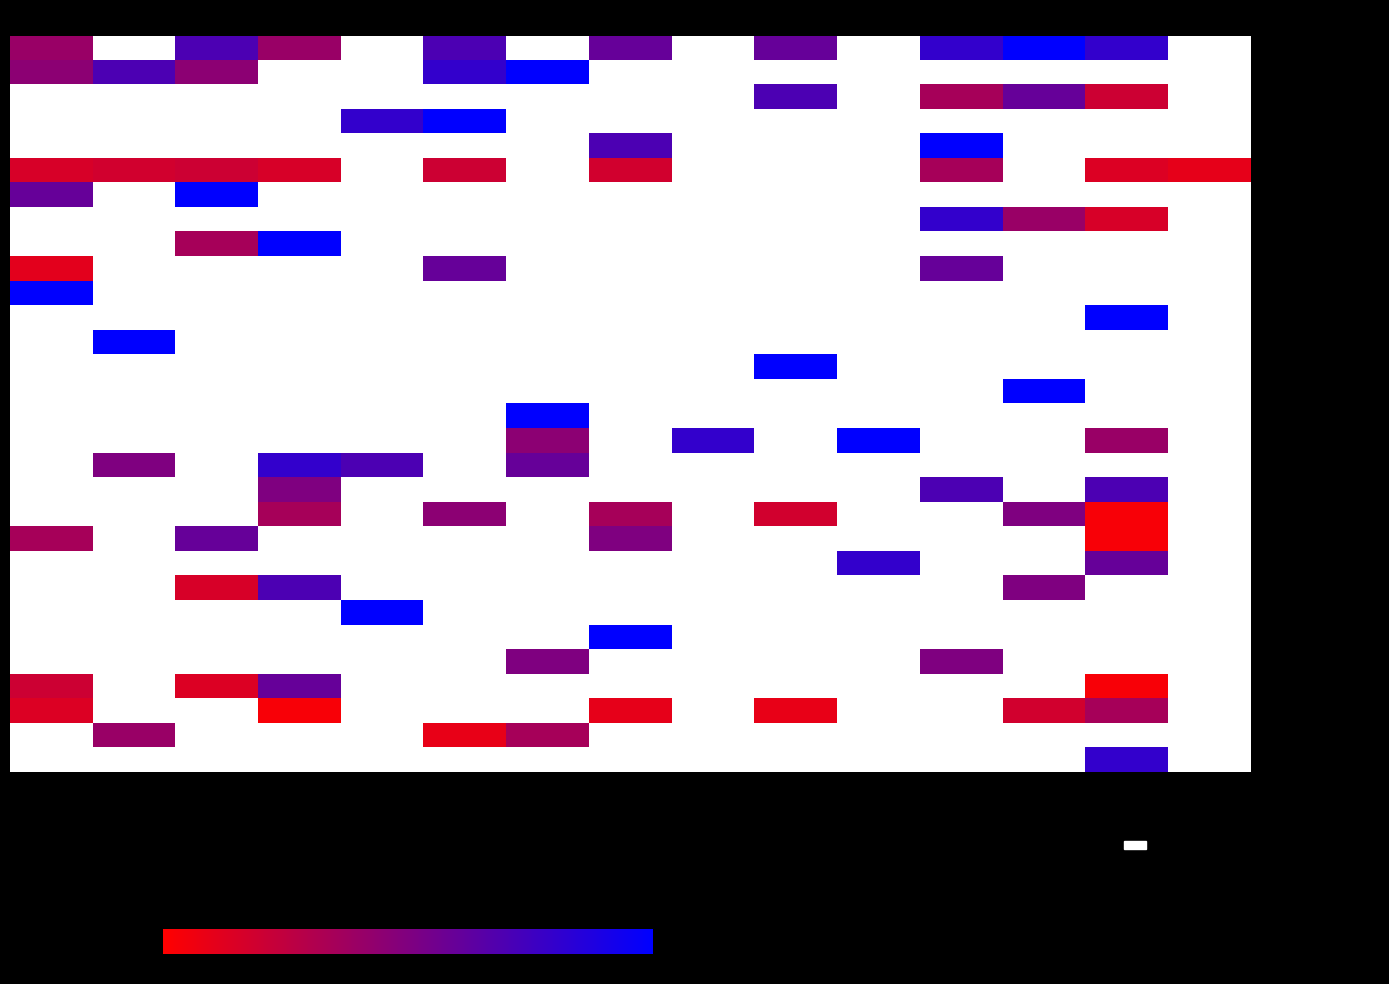

At Ev13, list the series in order from smallest to largest.

Basket-obchod.cz, PRIEVIDZA MEFERESu&a, Novomoskovsk, Ecos Romari, Na Kukajdu, Zajebiště, Coco Jambo, Facetime, CR U23, Bricks, Ghetto Family, COP NOKIAN-SPB, Olimp, Japan Men A, Extrémní Napalm, Nechte si chlapi!, Letný vánok, Energy team, MACH1NES, Prague Raptors C, Sokolíci, Energy Team, XBallers Family, Brox, 3X3 BASKET KLUB, Čistiaci Prostriedok, Profi Amatéři, Prazacka, Faloška, Meferes Prievidza